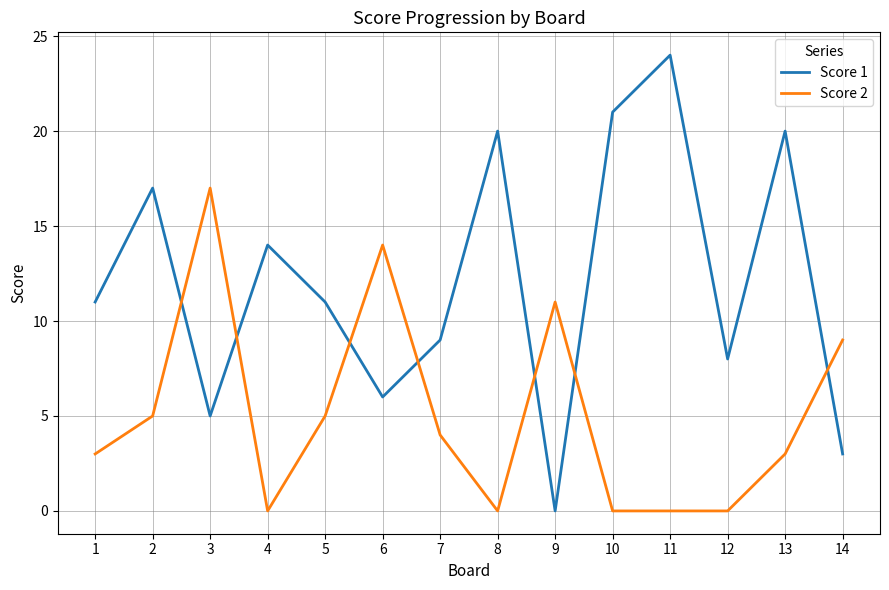

Which series has the widest spread of values?

Score 1